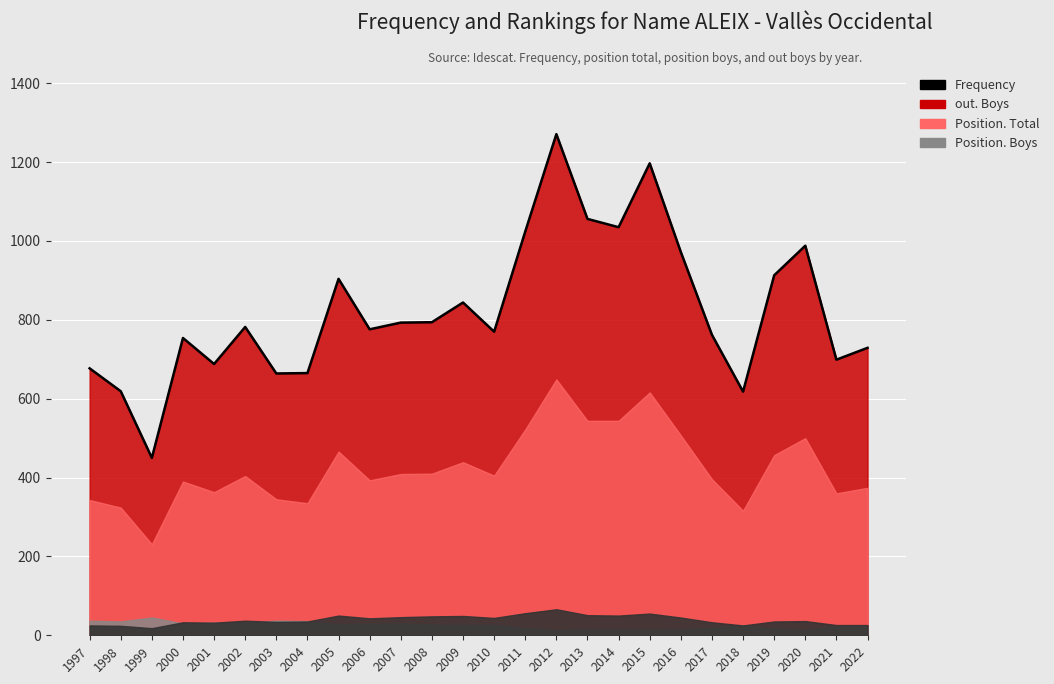

How many data points does each series have?

26